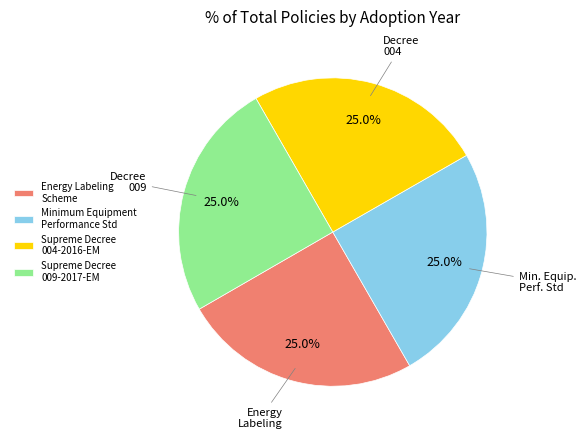

What percentage is NOT represented by Supreme Decree 009-2017-EM?

75.0%